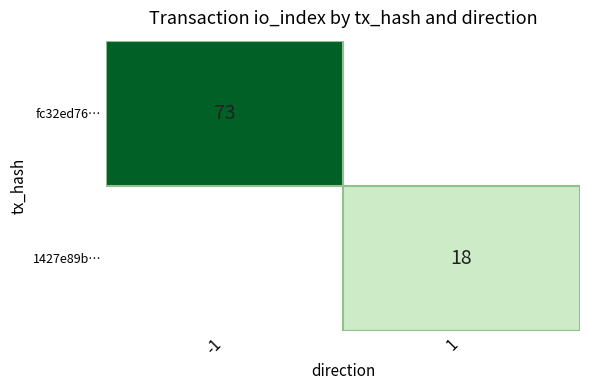

Is it true that fc32ed76… equals 26 at -1?

False